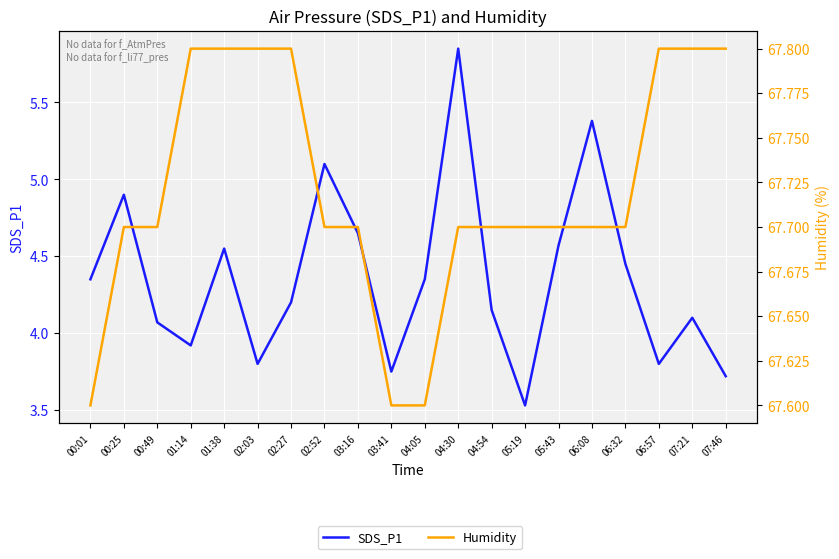

How many lines are shown in the chart?

2